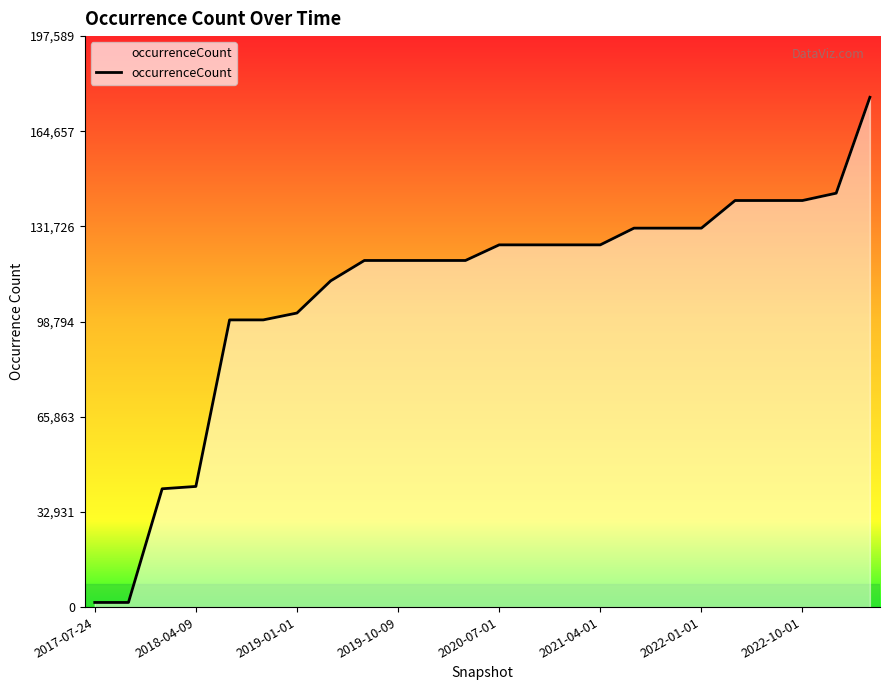

What is the greatest value displayed?

176419